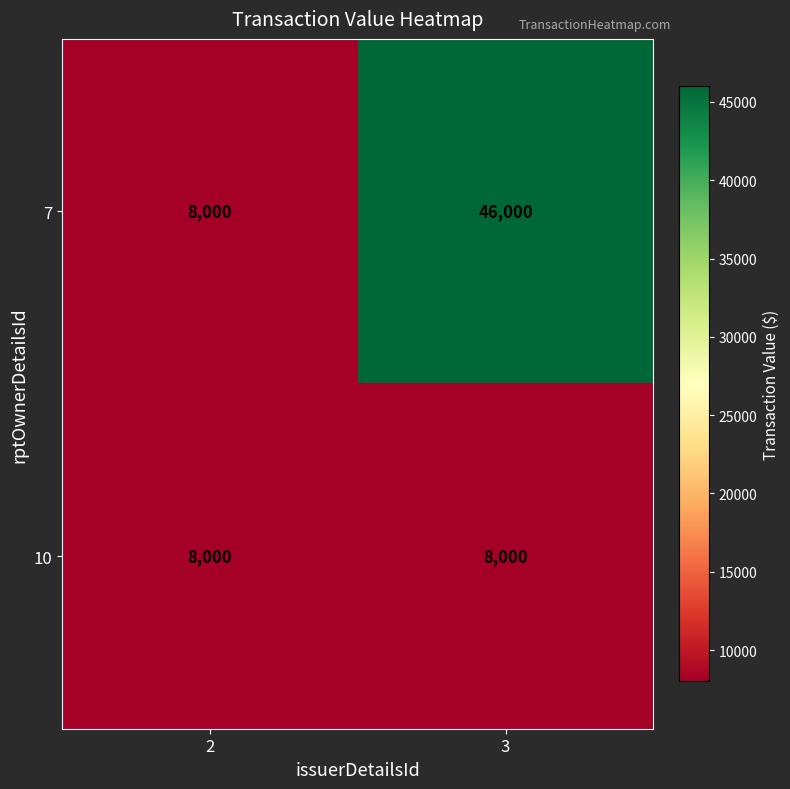

At 3, list the series in order from largest to smallest.

7, 10